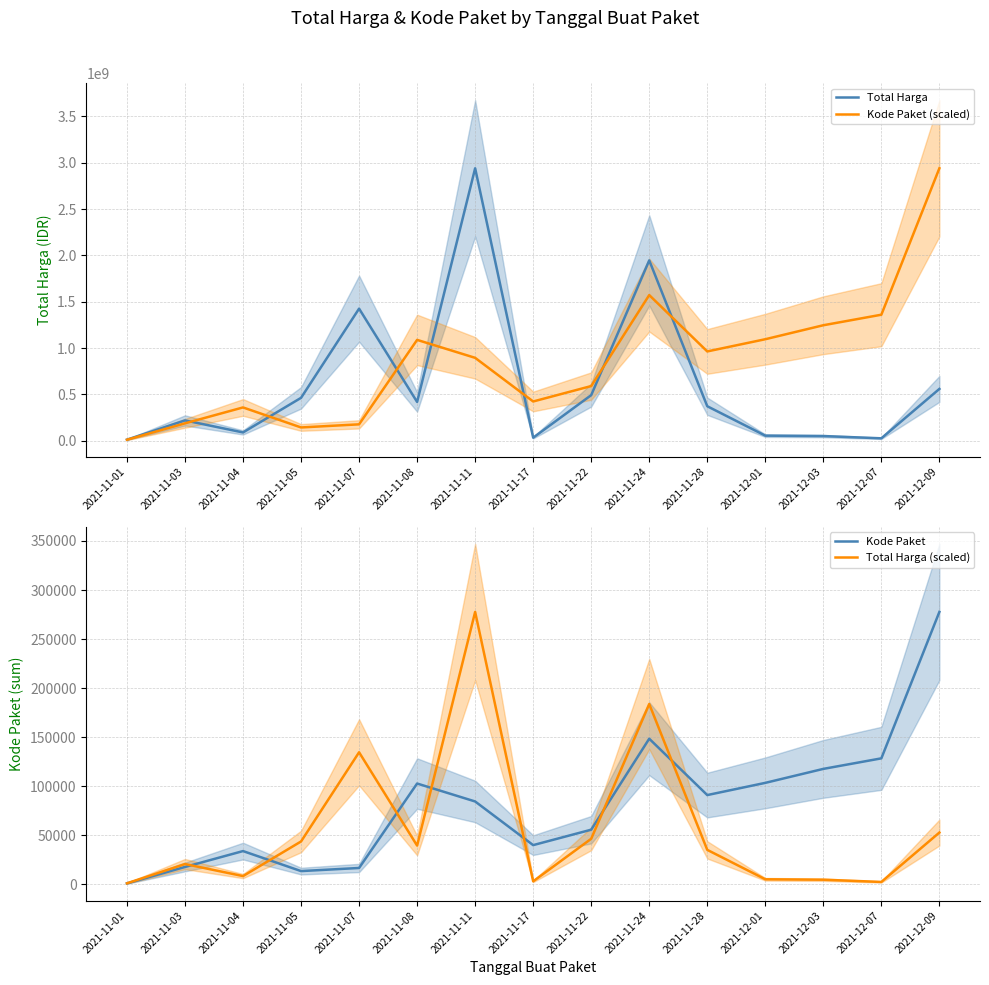

Between 2021-11-01 and 2021-11-03, which series saw the biggest shift?

Total Harga